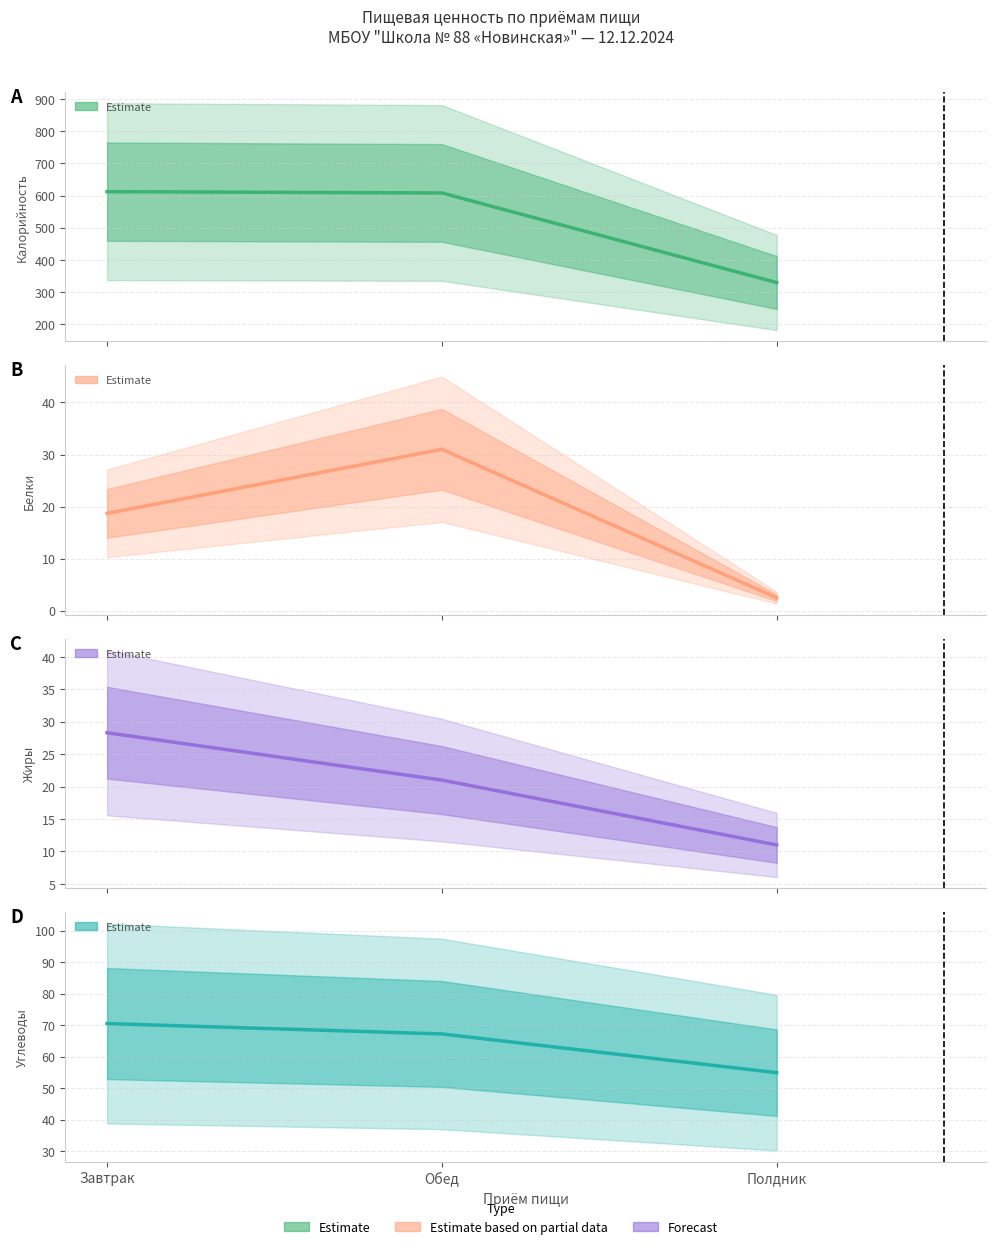

Which has a higher value, Полдник or Обед?

Обед